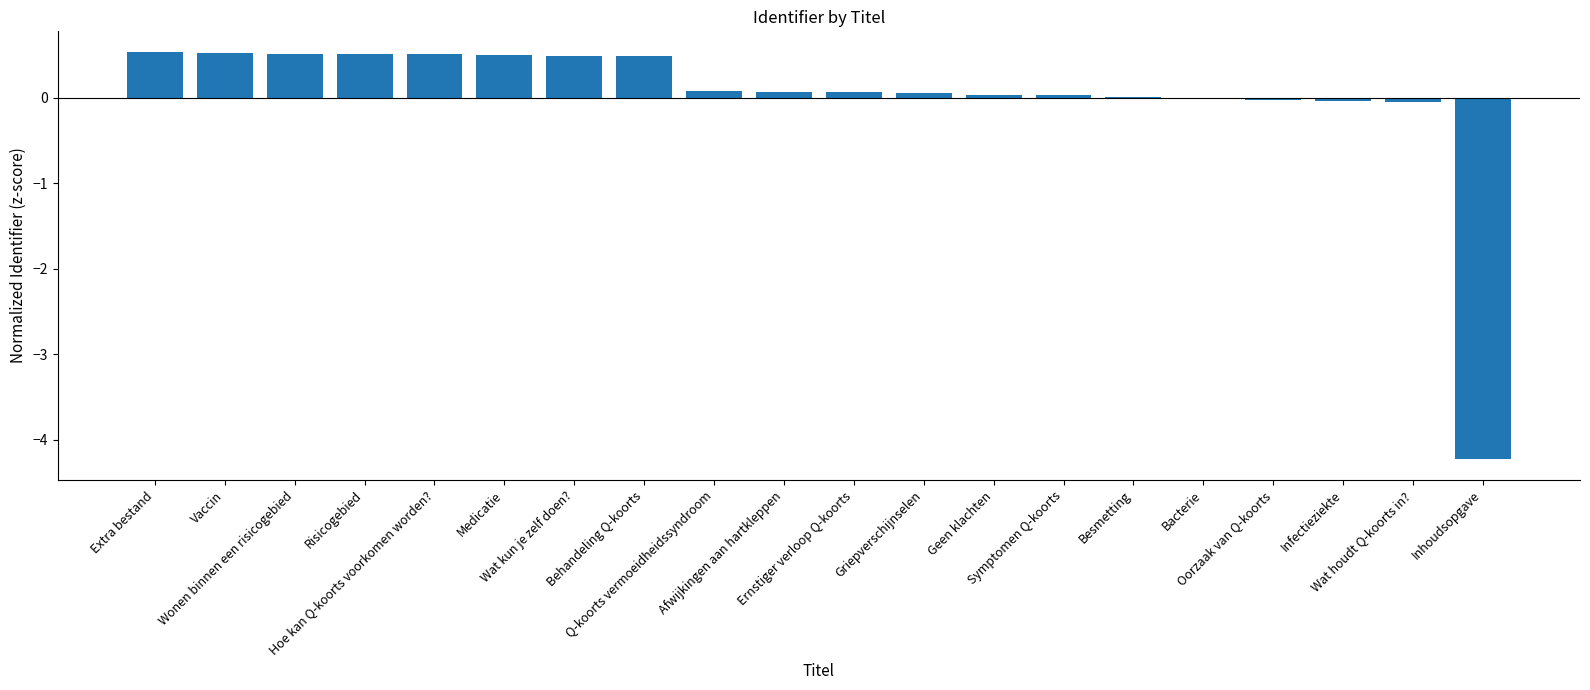

What is the change in value from Medicatie to Besmetting?

-0.5